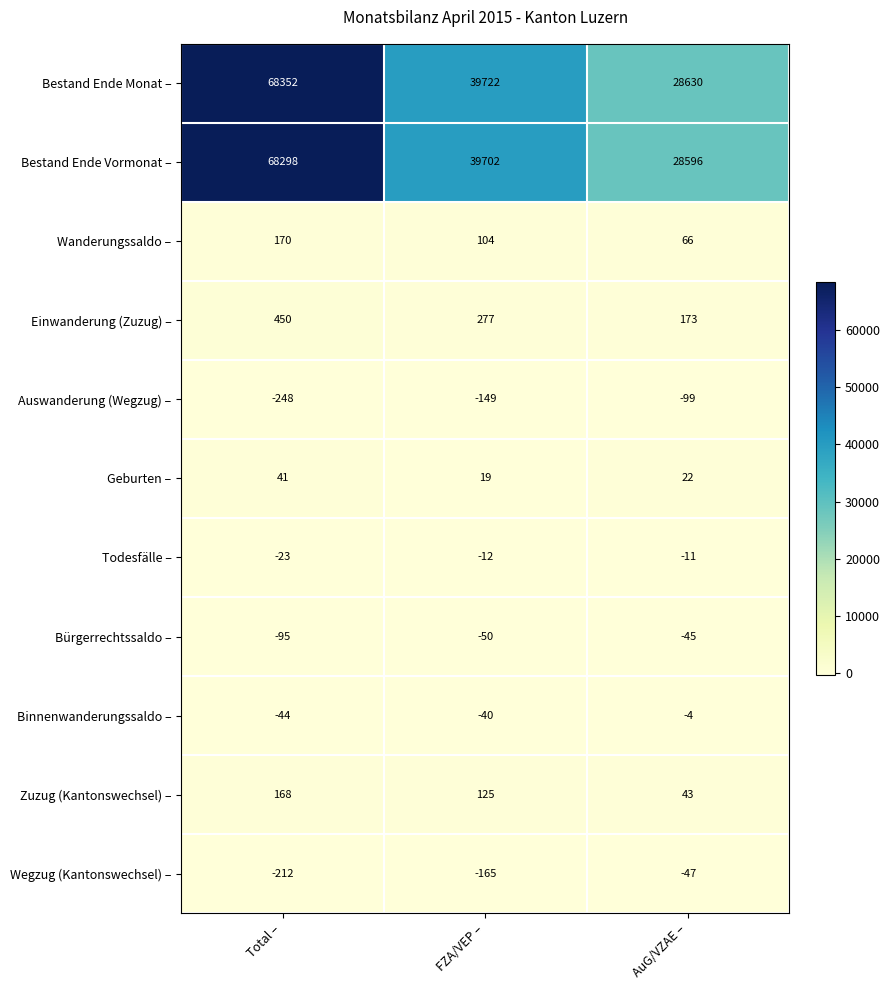

How many data points does each series have?

3